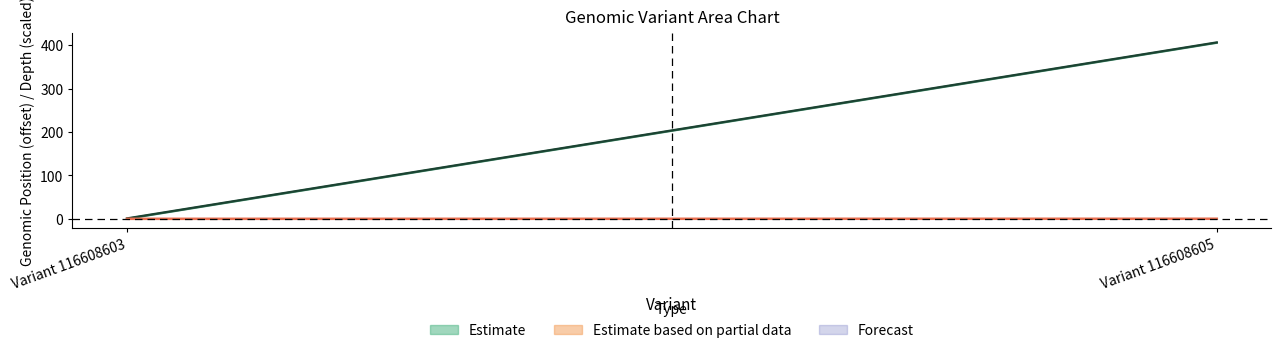

Count the number of categories in the chart.

2